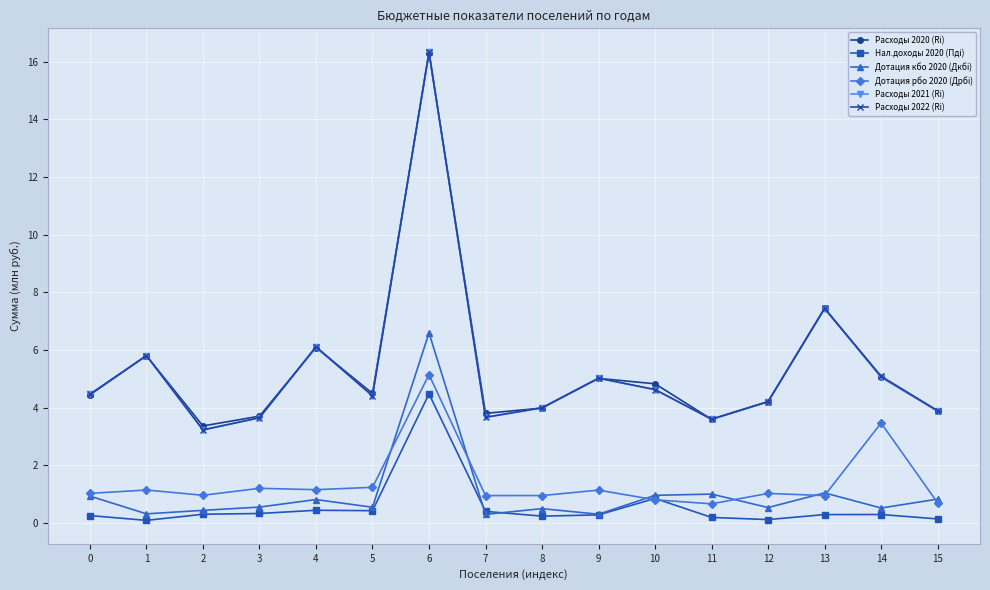

In Расходы 2022 (Ri), how many points are higher than both neighbors (excluding endpoints)?

5